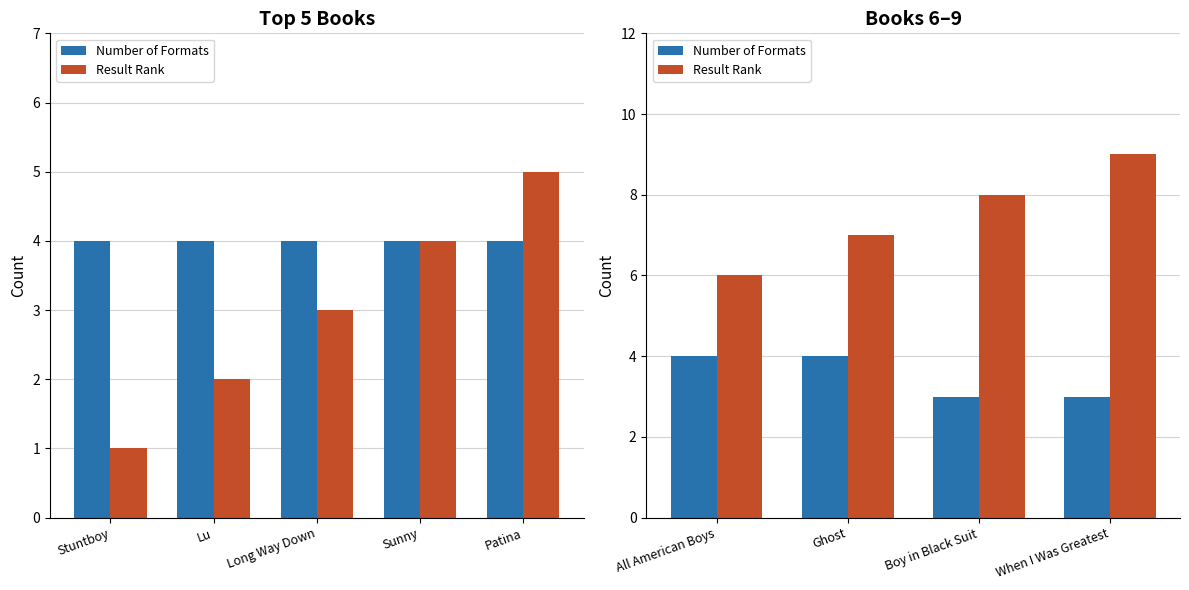

What is the difference between the maximum and second lowest values in the Number of Formats series?

1